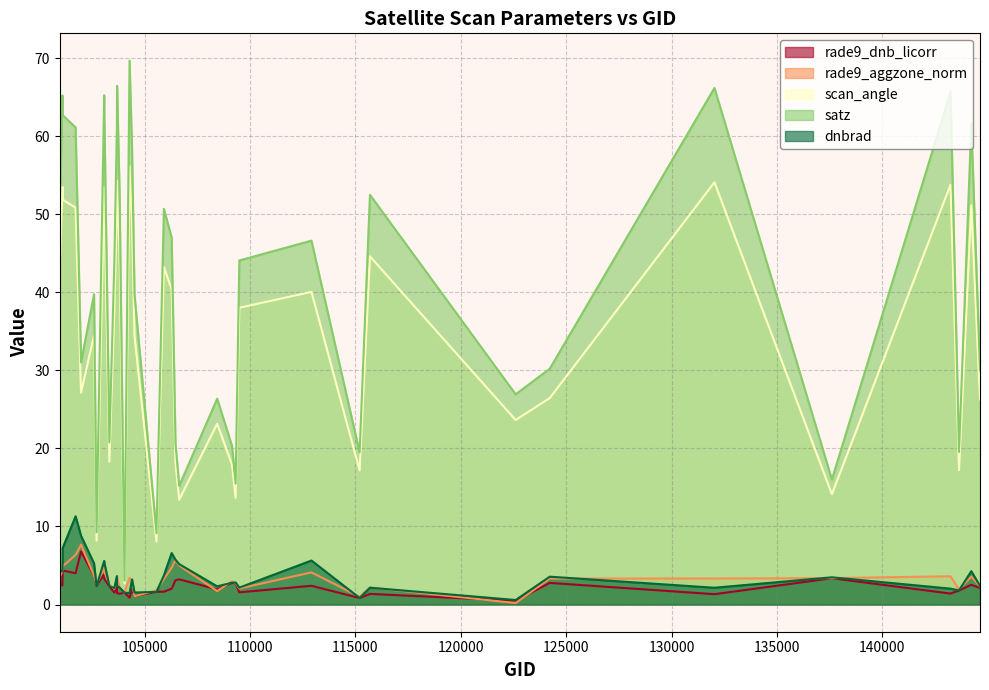

At which category does rade9_aggzone_norm reach its first local valley?

102724